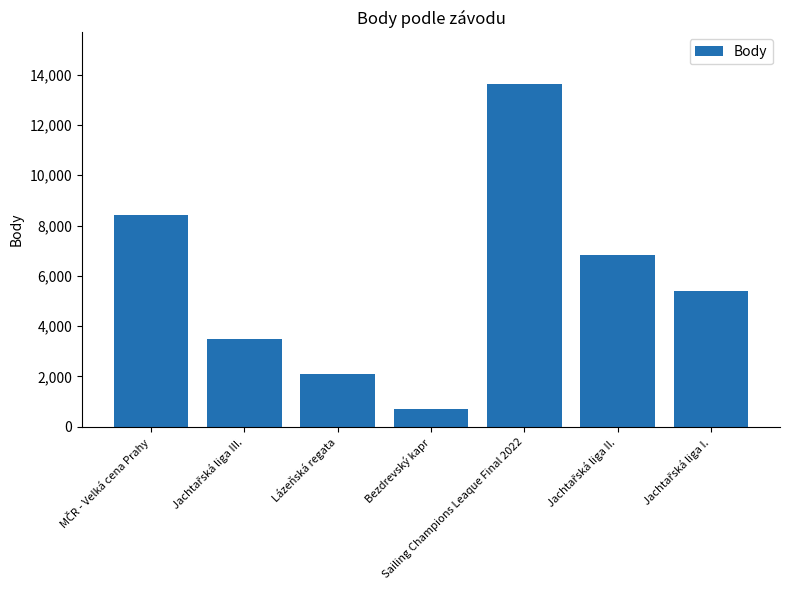

Reading right to left, list all the values displayed in this chart.

5390	6832	13628	707	2109	3493	8437